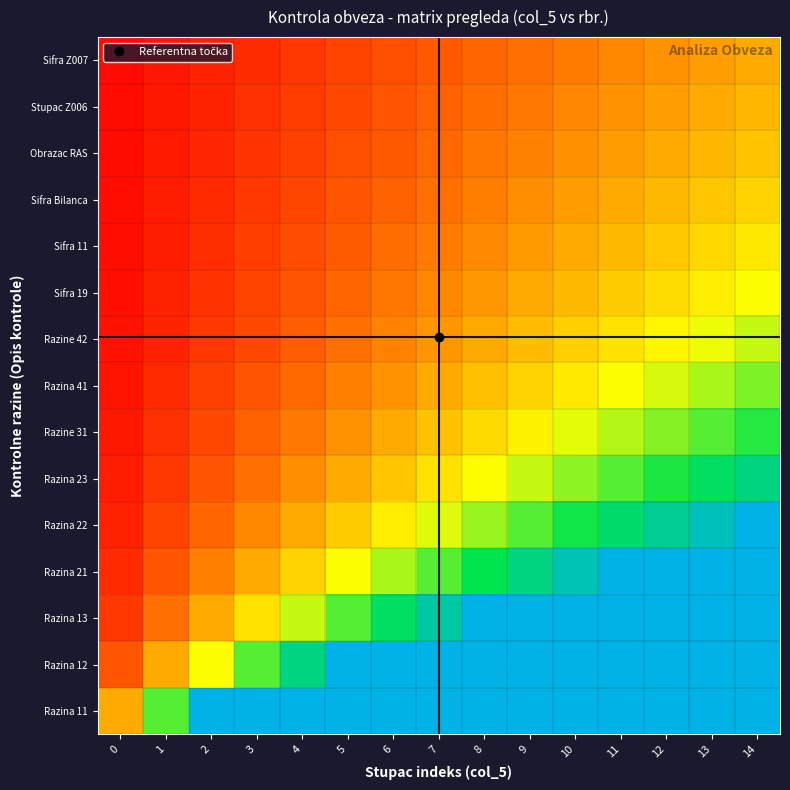

What is the spread (max minus min) of values at 1?

0.6